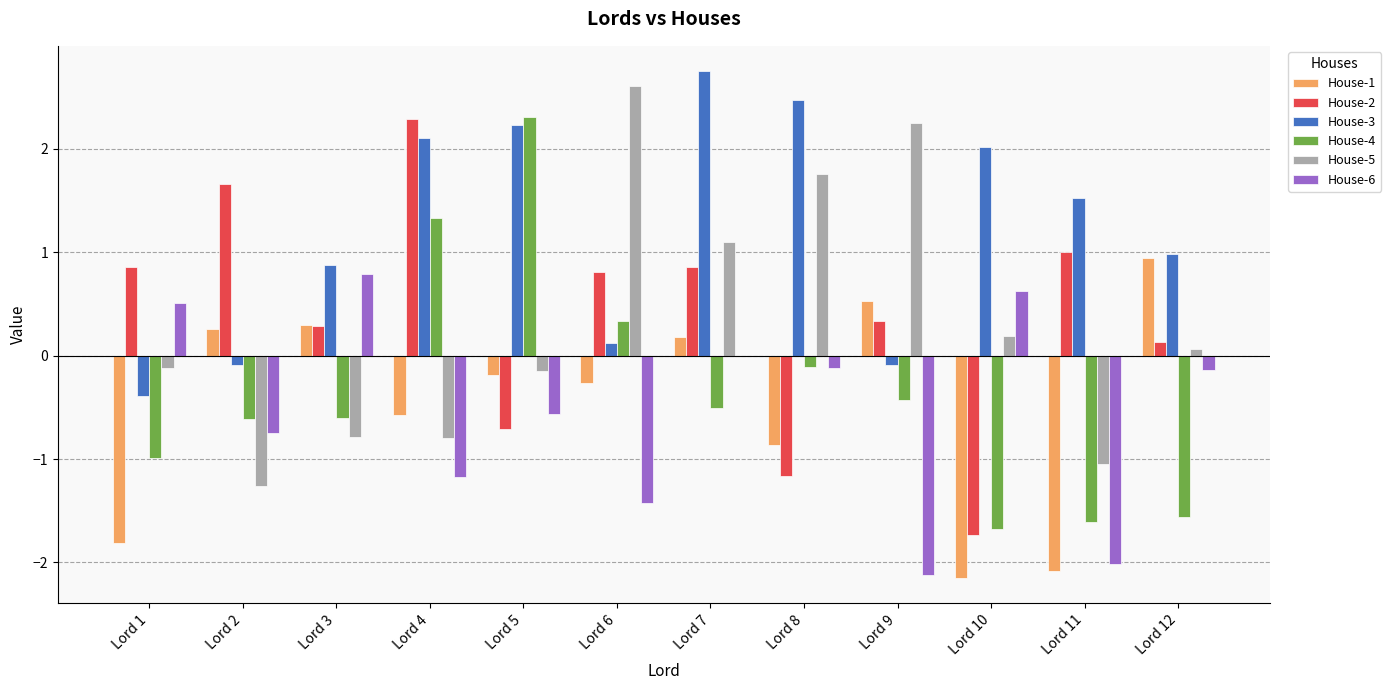

What is the greatest value displayed?

2.8